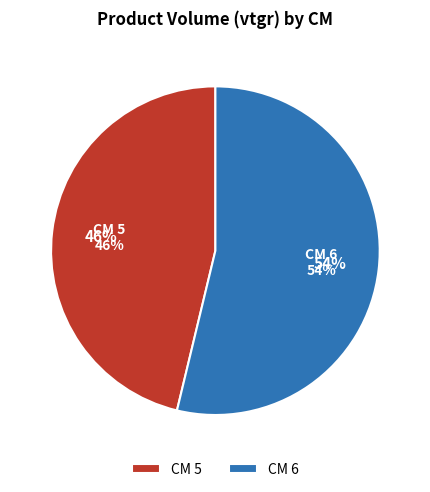

Which category has the smallest portion of the pie?

5